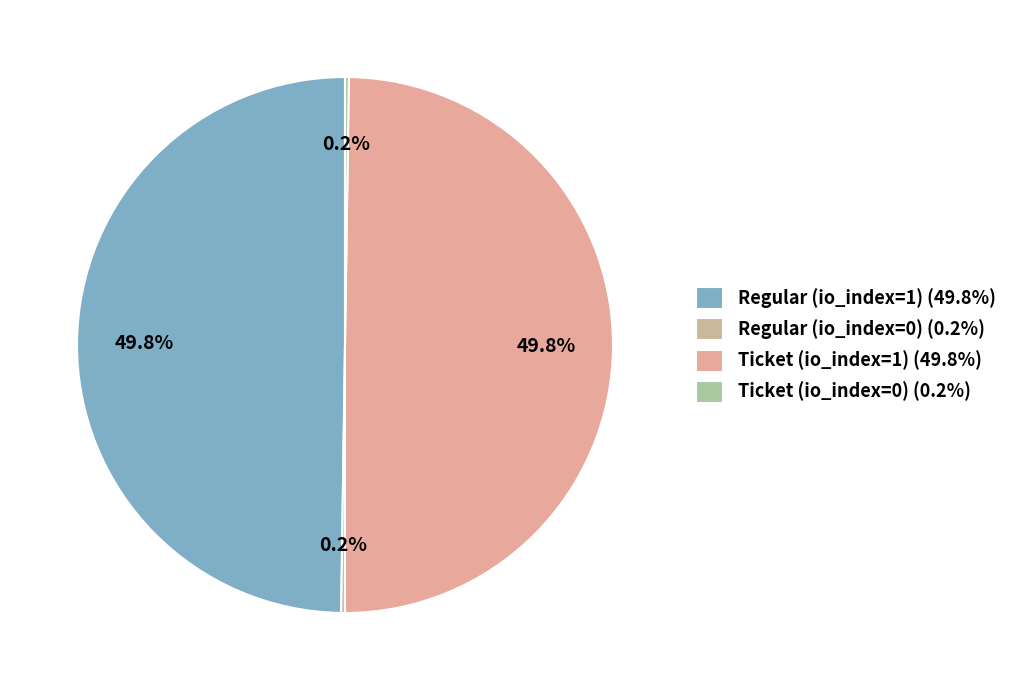

The Ticket (io_index=1) slice represents 50% of the pie. True or false?

True